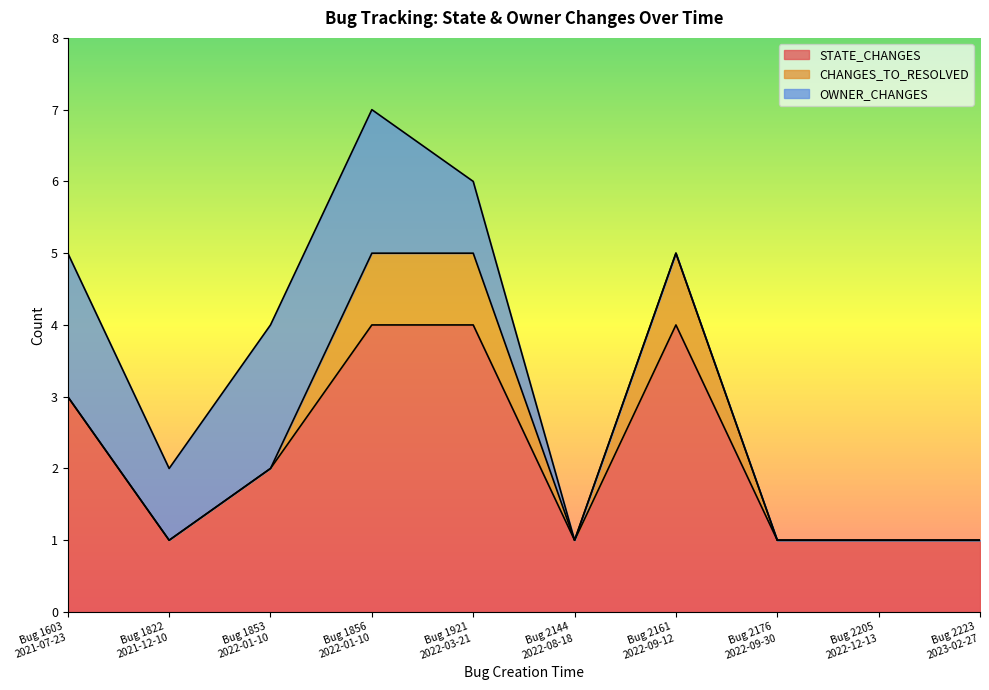

True or false: OWNER_CHANGES and CHANGES_TO_RESOLVED intersect in this chart.

False